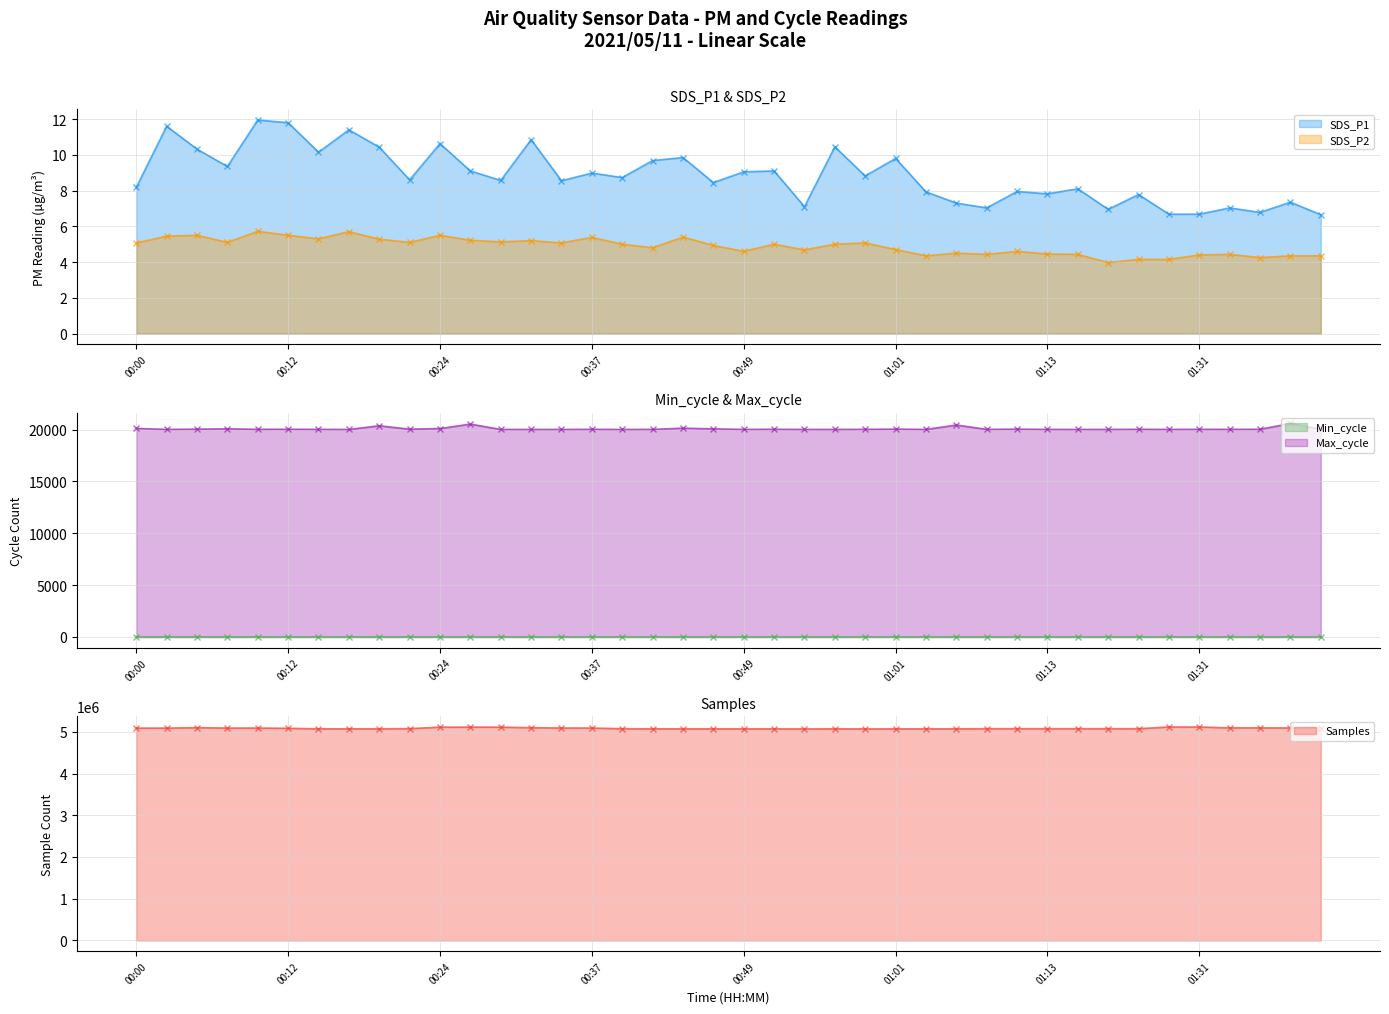

True or false: SDS_P1 and SDS_P2 cross at least once.

False